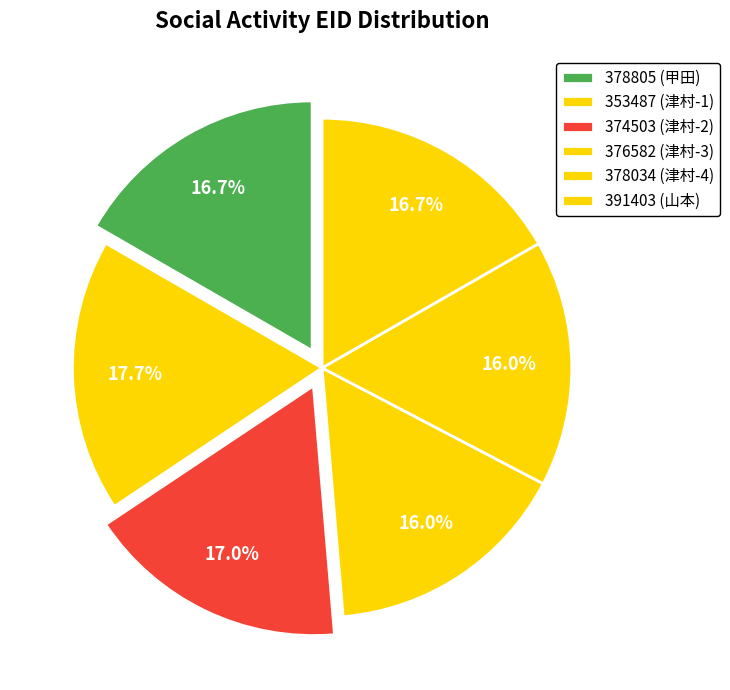

How many slices are in this pie chart?

6